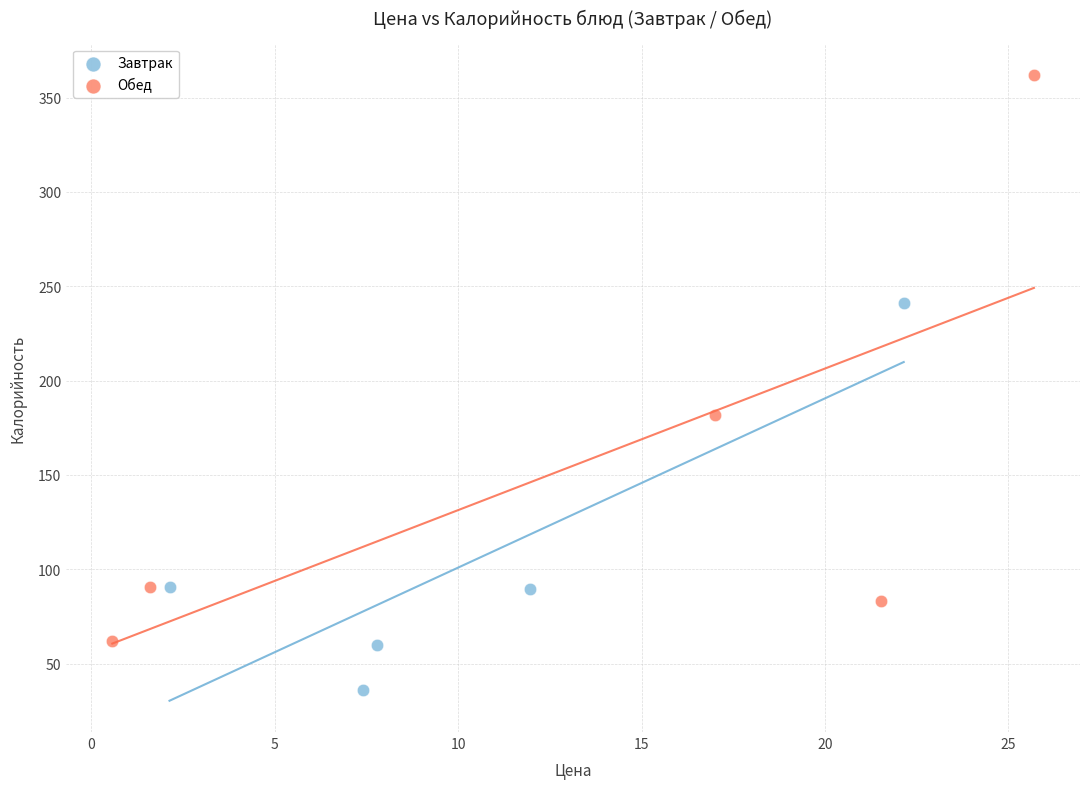

Which series has the largest Y range (max minus min)?

Обед